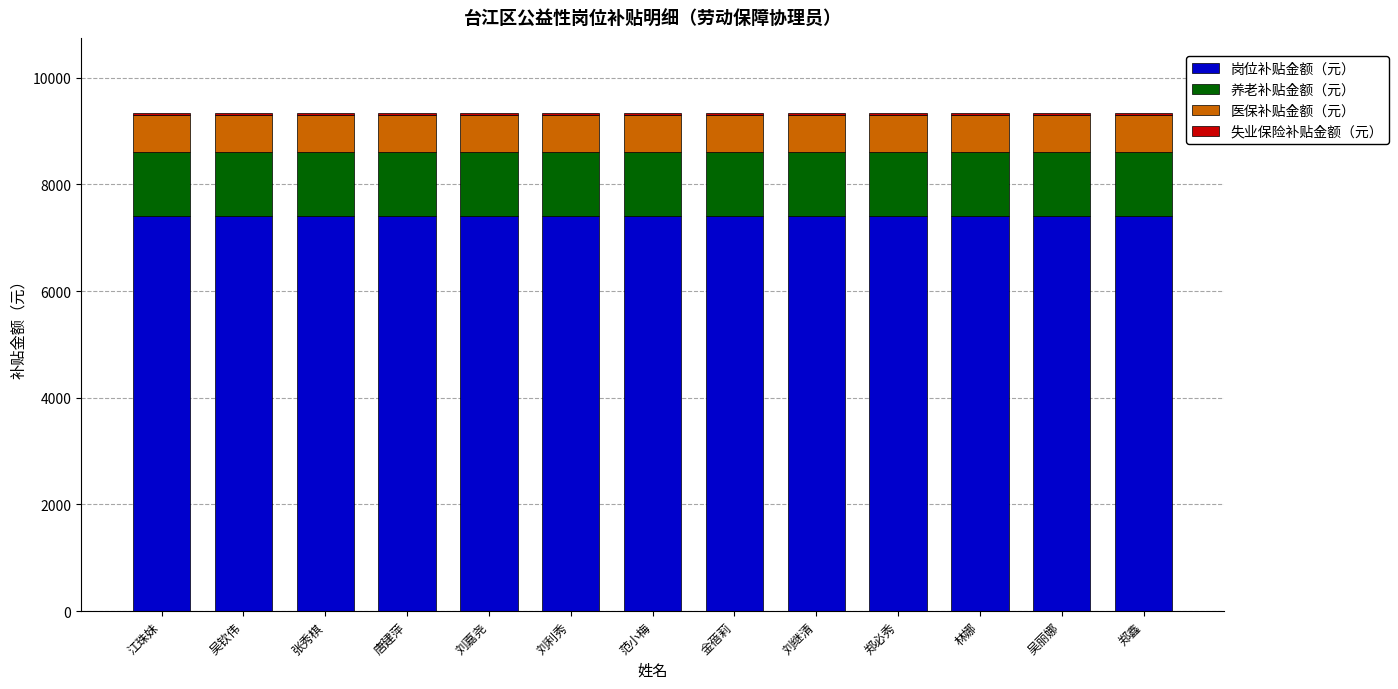

The value of 岗位补贴金额（元） at 林娜 is 7412.0. True or false?

True